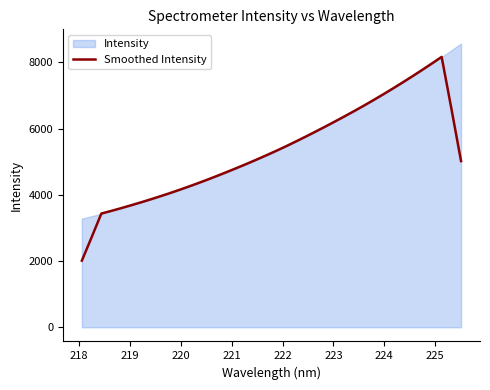

Does the chart have visible grid lines?

No